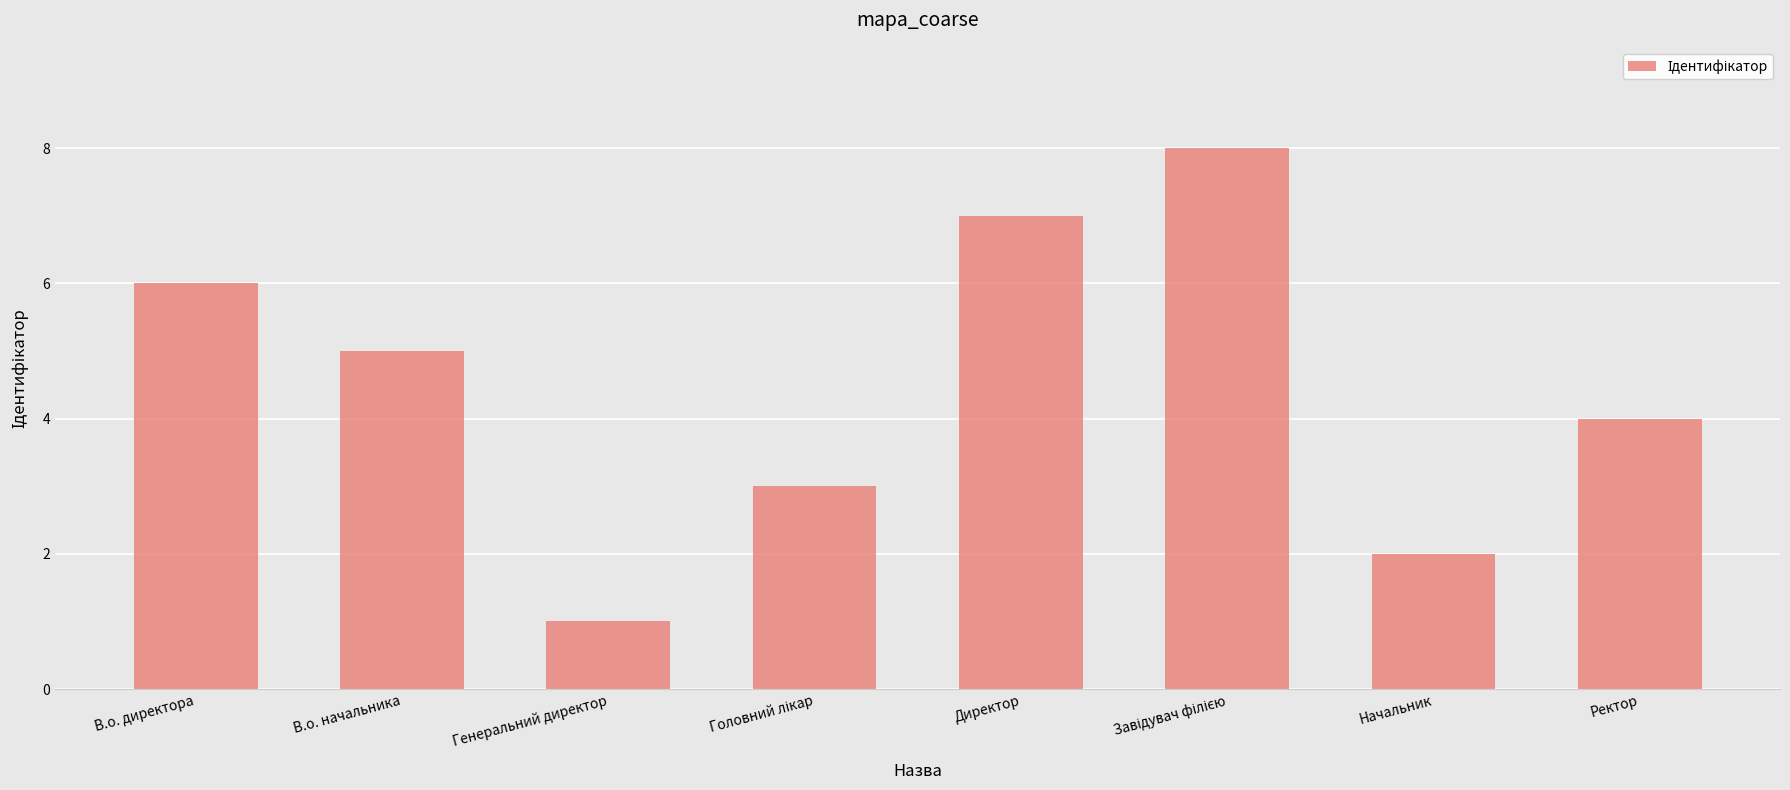

True or false: the data shows 4 at В.о. директора.

False